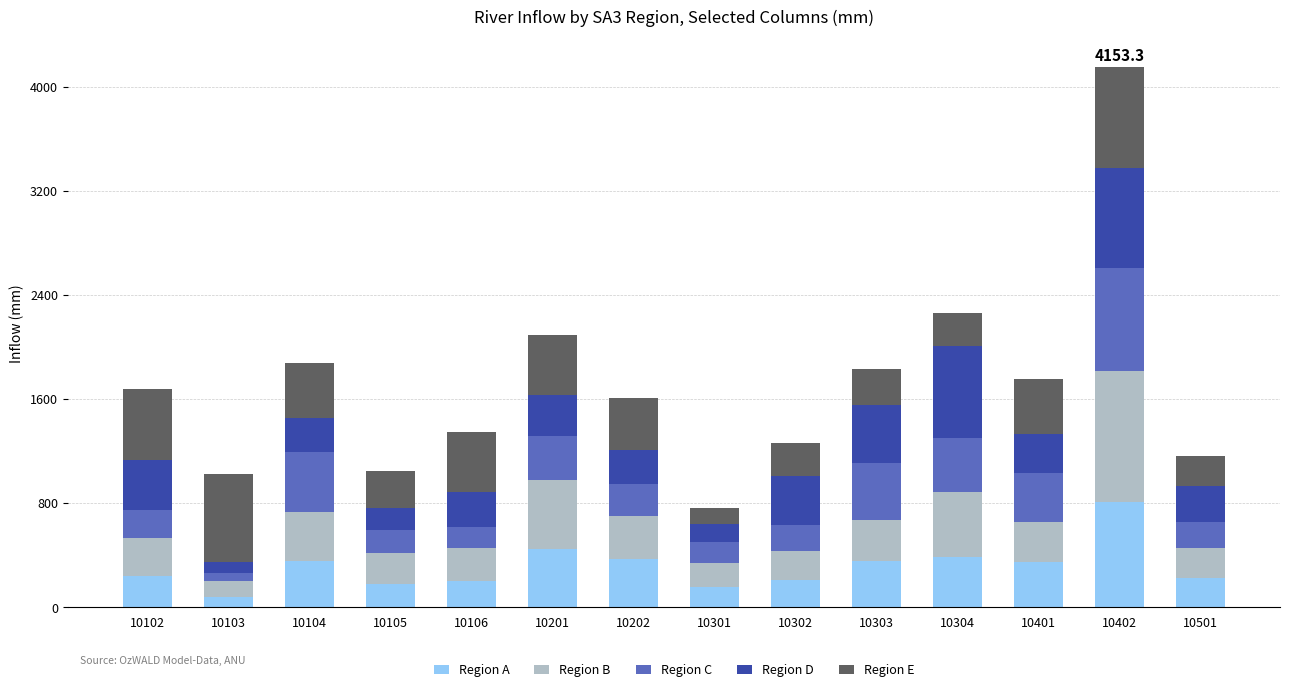

At which category is the sum across all series the highest?

10402